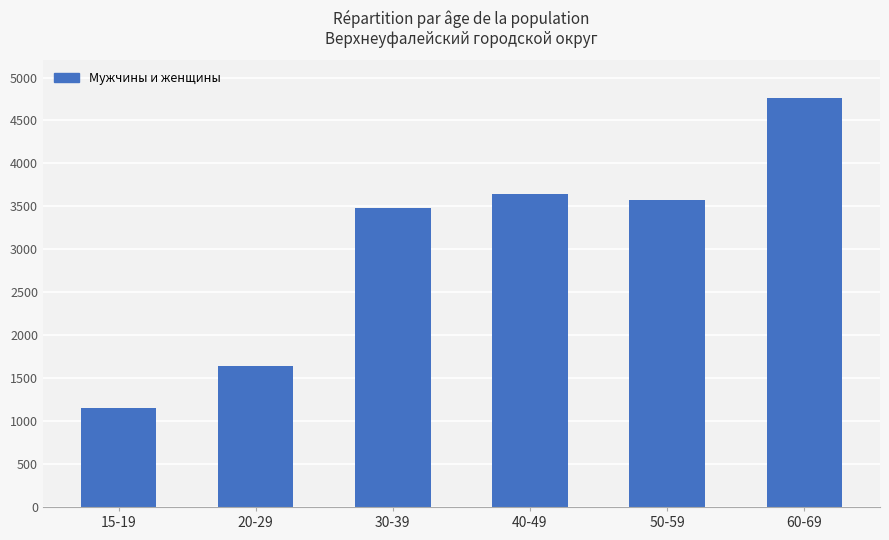

At which category does the chart reach its minimum across all series?

15-19